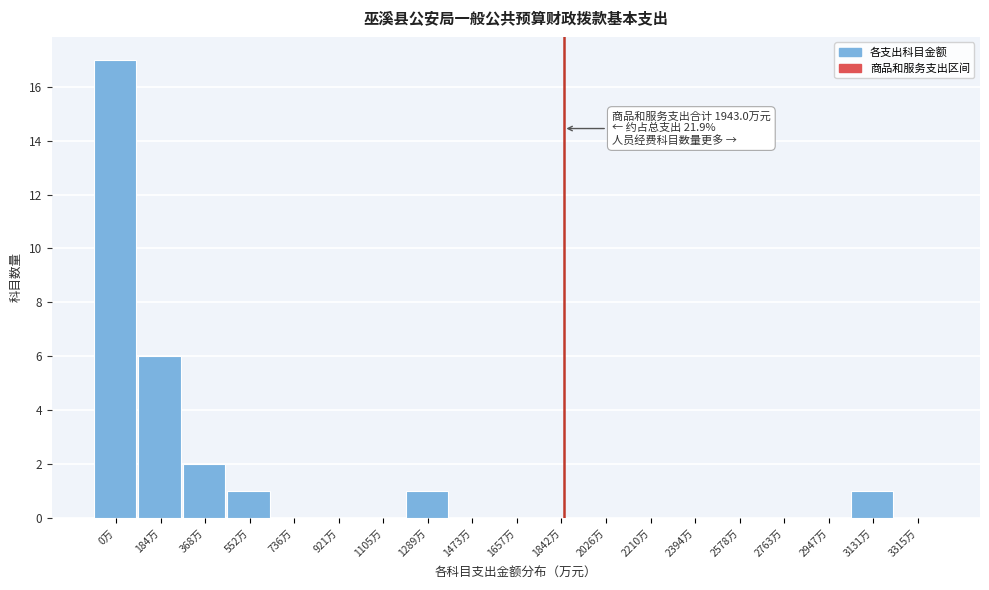

Reading left to right, what are all the values shown in this chart?

0万=17	184万=6	368万=2	552万=1	736万=0	921万=0	1105万=0	1289万=1	1473万=0	1657万=0	1842万=0	2026万=0	2210万=0	2394万=0	2578万=0	2763万=0	2947万=0	3131万=1	3315万=0